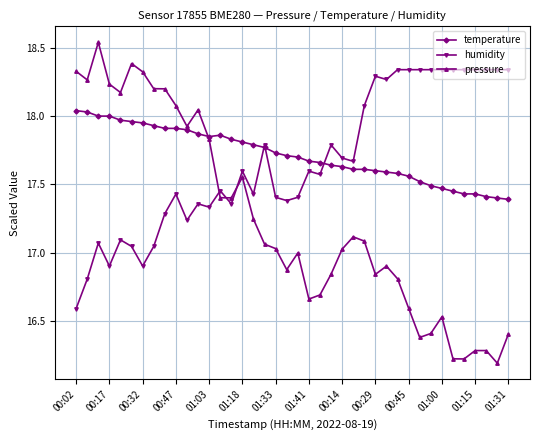

True or false: pressure has more than 0 points higher than both neighbors.

True